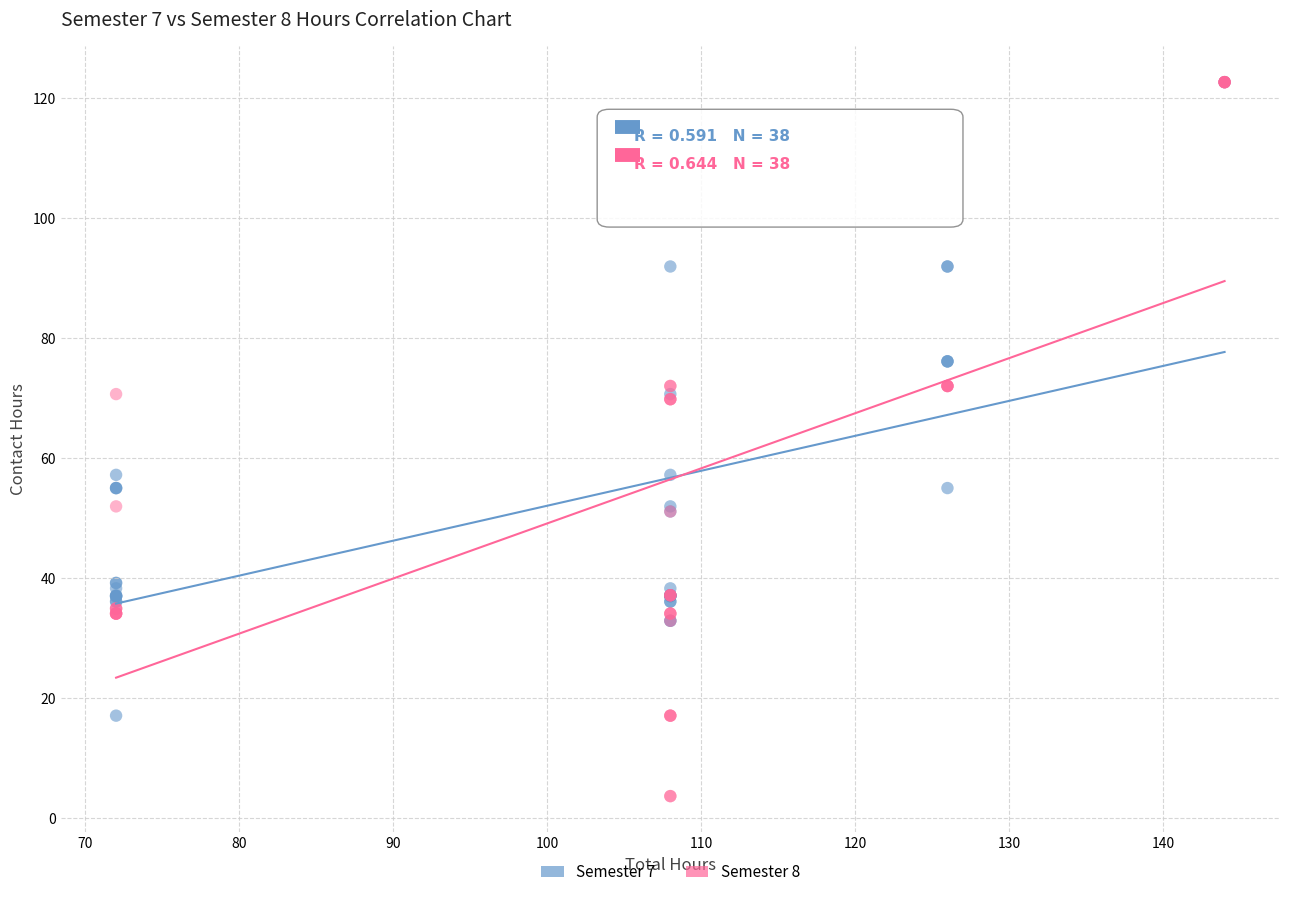

Which series has the widest spread of Y values?

Semester 8